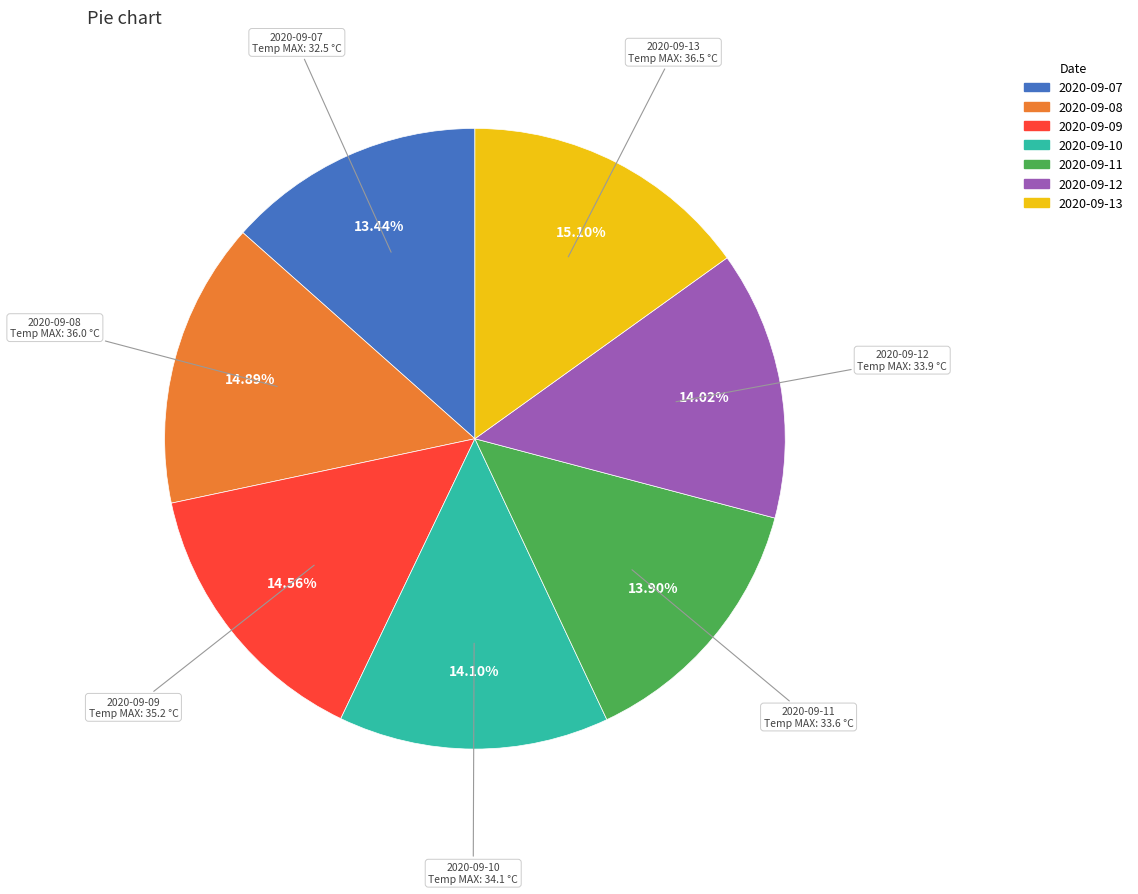

Combined, what portion of the pie is 2020-09-07 and 2020-09-11?

27.3%